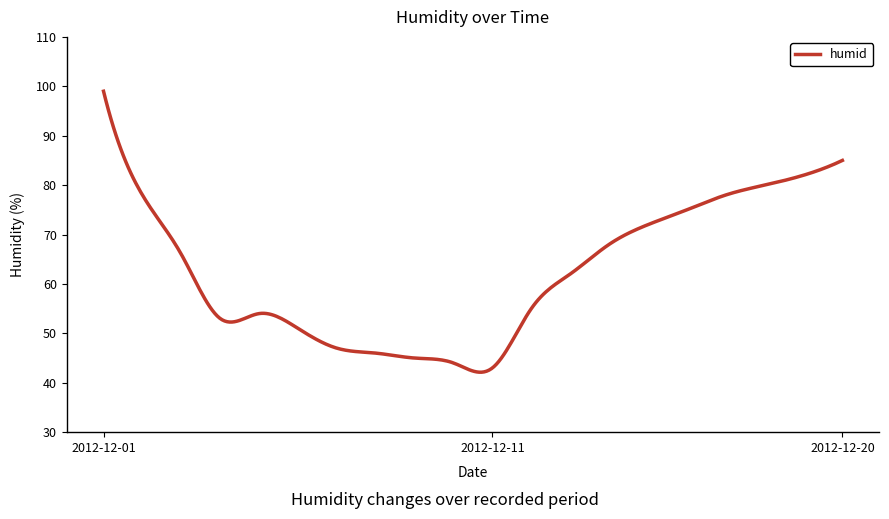

What is the maximum value shown in the chart?

99.0